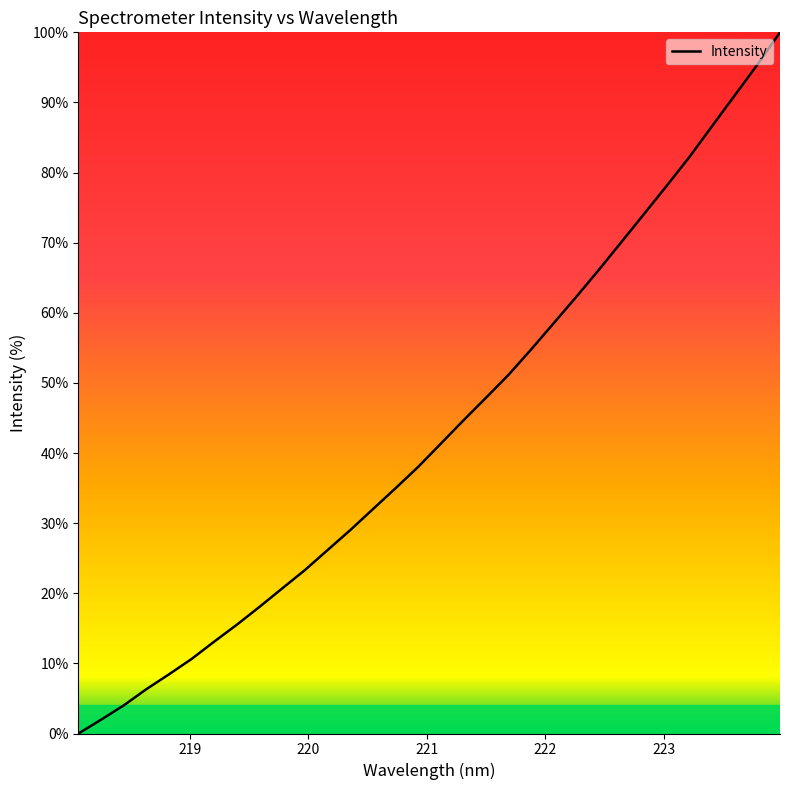

What is the difference between the maximum and minimum values?

100.0